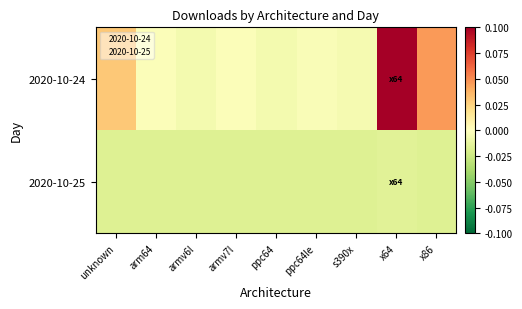

At which category is the sum across all series the highest?

x64